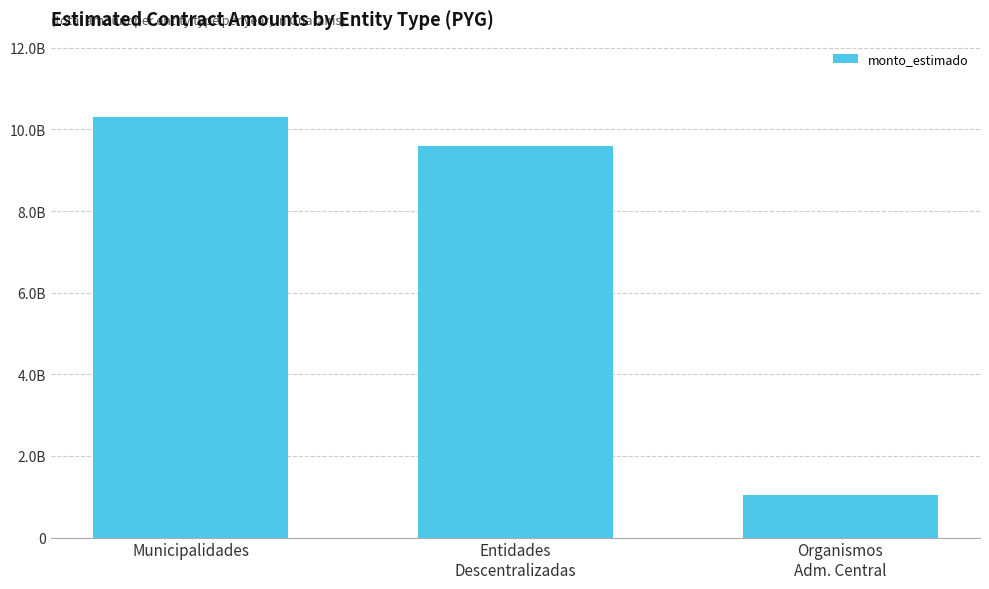

Are the bars horizontal?

No